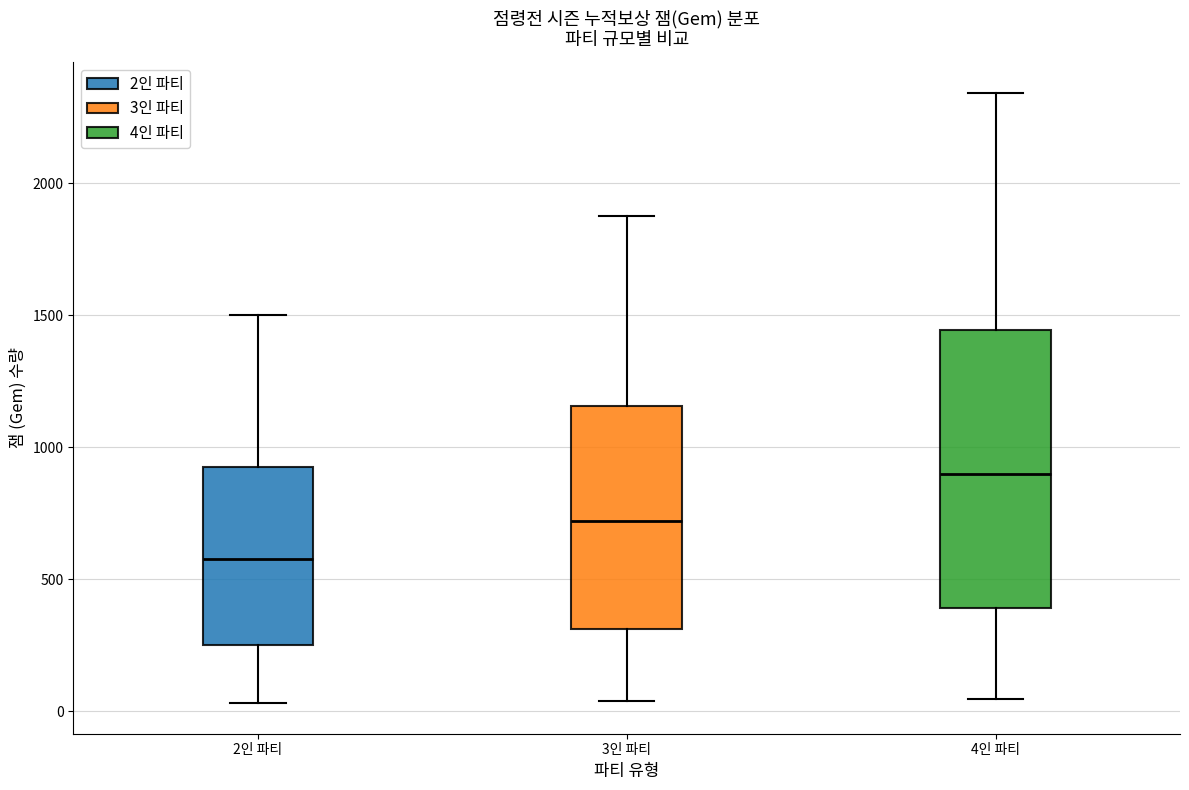

Reading left to right, read every box against the y-axis: the position of its median line, the range the box covers, and the ends of its whiskers. The values are not printed on the chart, so give them approximately, as read against the axis.

2인 파티: median 600, box 250 to 950, whiskers 50 to 1500
3인 파티: median 700, box 300 to 1150, whiskers 50 to 1900
4인 파티: median 900, box 400 to 1450, whiskers 50 to 2350